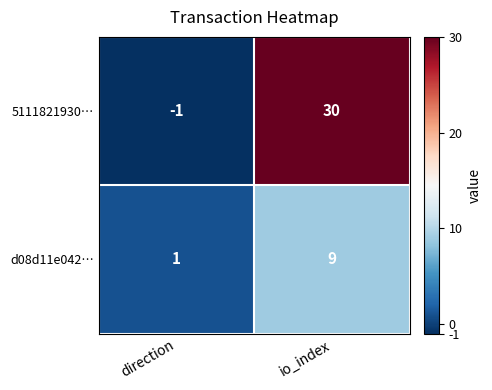

True or false: 5111821930… has a value of 30 at io_index.

True